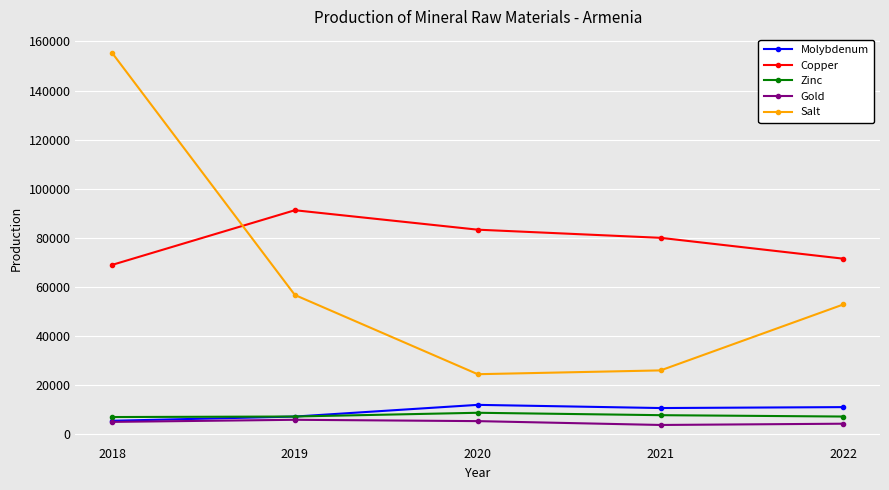

What is the smallest value displayed?

3714